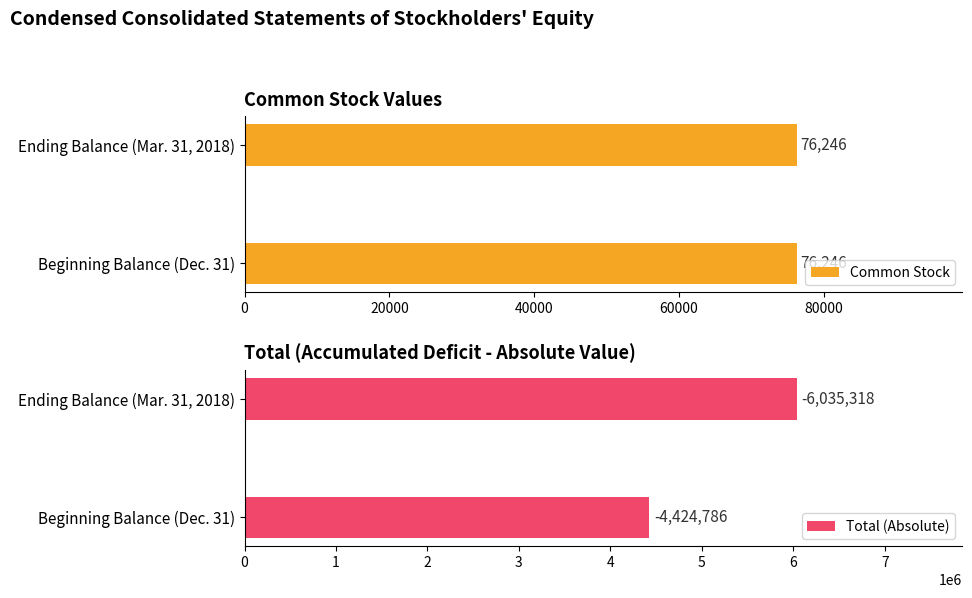

Which has a higher value, 20000 or 0?

20000